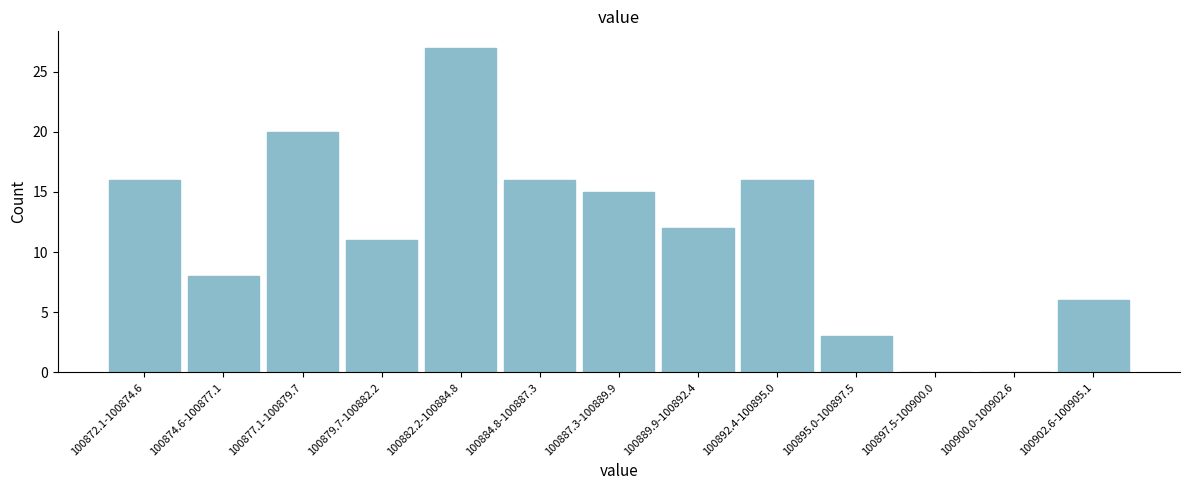

Reading left to right, list all the values displayed in this chart.

100872.1-100874.6=16	100874.6-100877.1=8	100877.1-100879.7=20	100879.7-100882.2=11	100882.2-100884.8=27	100884.8-100887.3=16	100887.3-100889.9=15	100889.9-100892.4=12	100892.4-100895.0=16	100895.0-100897.5=3	100897.5-100900.0=0	100900.0-100902.6=0	100902.6-100905.1=6